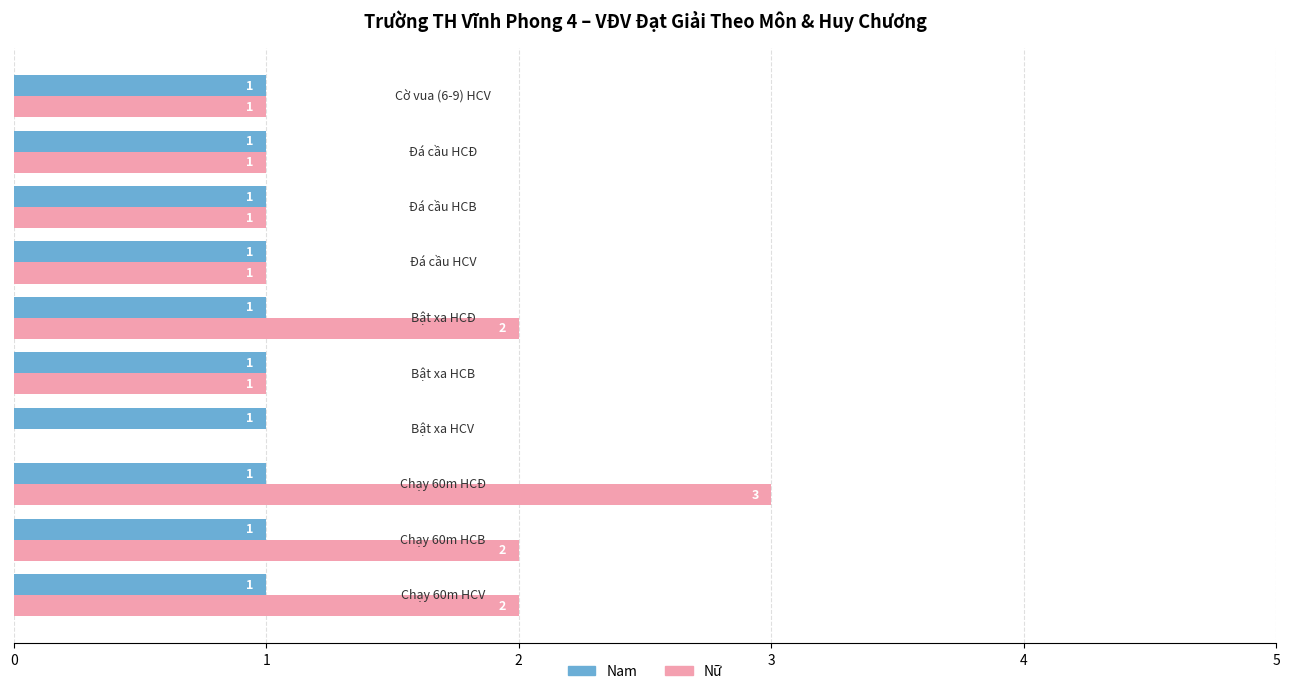

What are all the series names shown in the legend?

Nam, Nữ